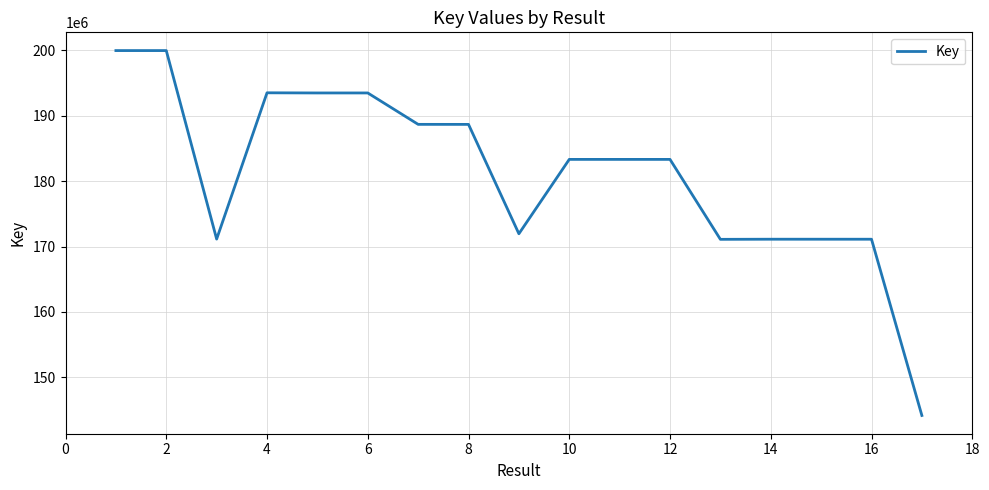

How many lines are shown in the chart?

1